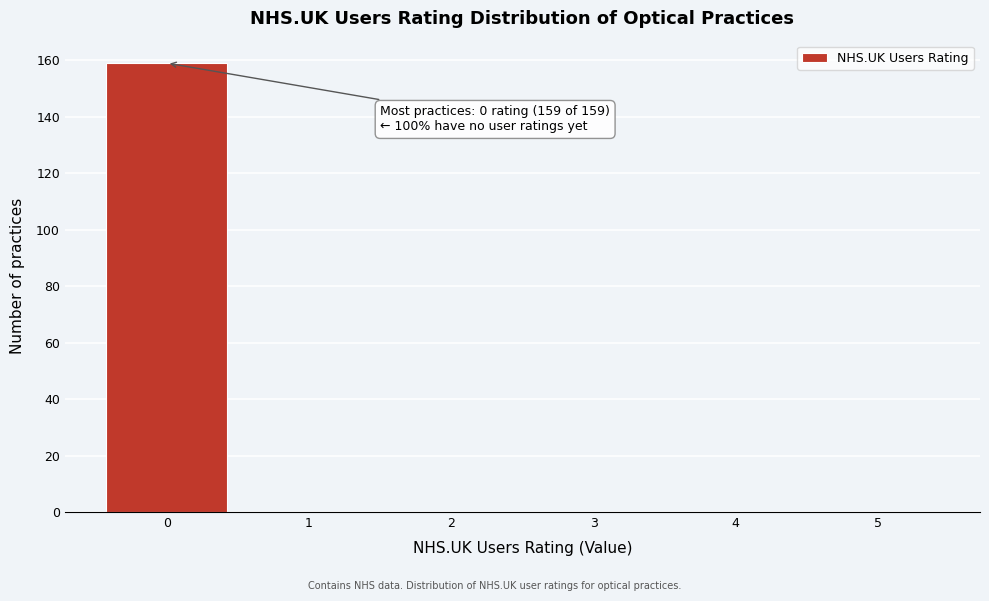

Over which range of the x-axis is the bar tallest?

-0.5 to 0.5